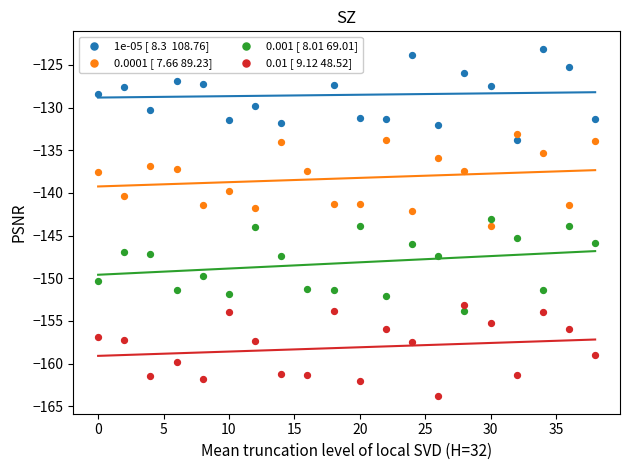

Is the value of 0.001 [ 8.01 69.01] at −5 greater than the value of 0.0001 [ 7.66 89.23] at 5?

No